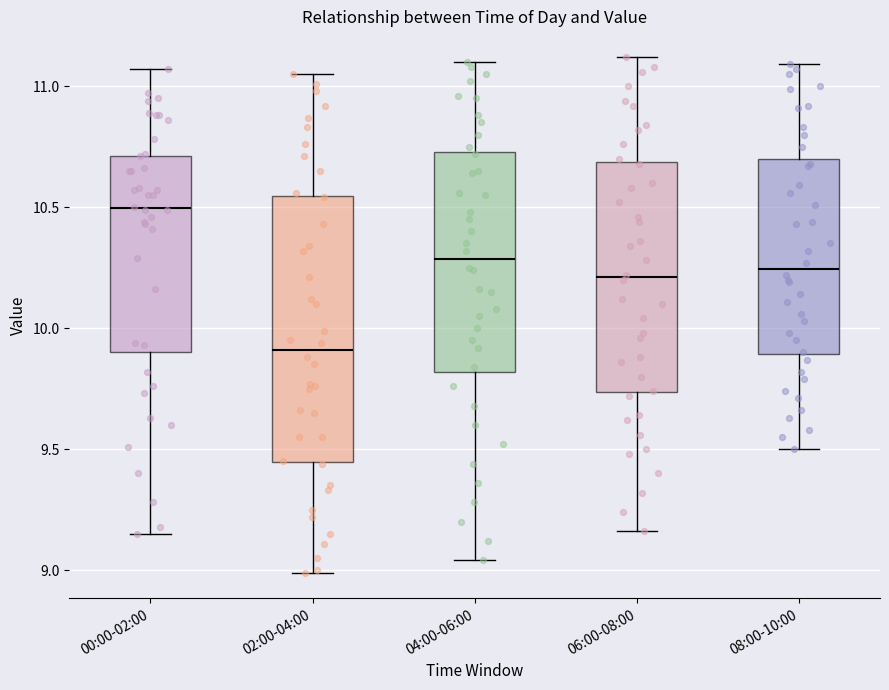

Reading left to right, transcribe this box plot: for each box, give where its median line is, the range the box spans, and where its two whiskers end, as read against the y-axis. The values are not printed on the chart, so give them approximately, as read against the axis.

00:00-02:00: median 10.50, box 9.90 to 10.70, whiskers 9.15 to 11.05
02:00-04:00: median 9.90, box 9.45 to 10.55, whiskers 9.00 to 11.05
04:00-06:00: median 10.30, box 9.80 to 10.75, whiskers 9.05 to 11.10
06:00-08:00: median 10.20, box 9.75 to 10.70, whiskers 9.15 to 11.10
08:00-10:00: median 10.25, box 9.90 to 10.70, whiskers 9.50 to 11.10